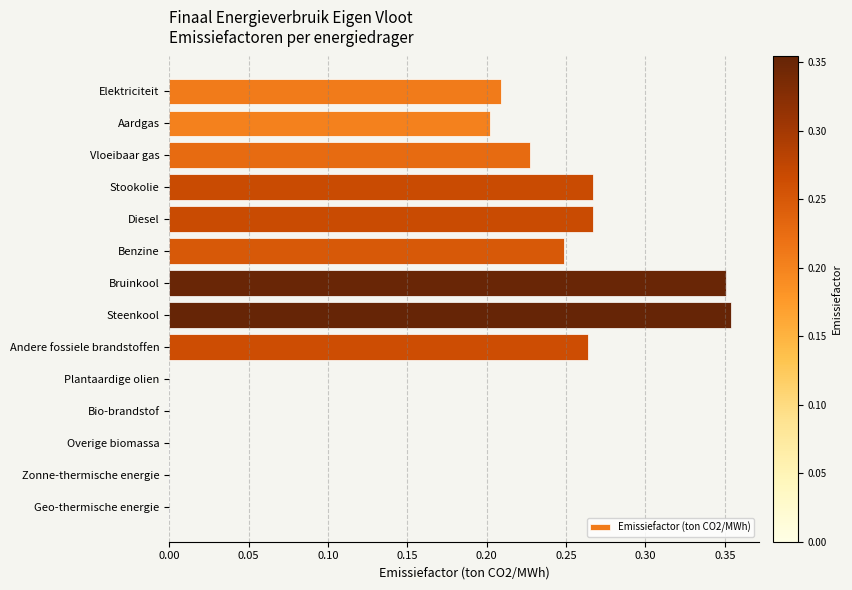

Which label corresponds to the largest value in the chart?

Steenkool